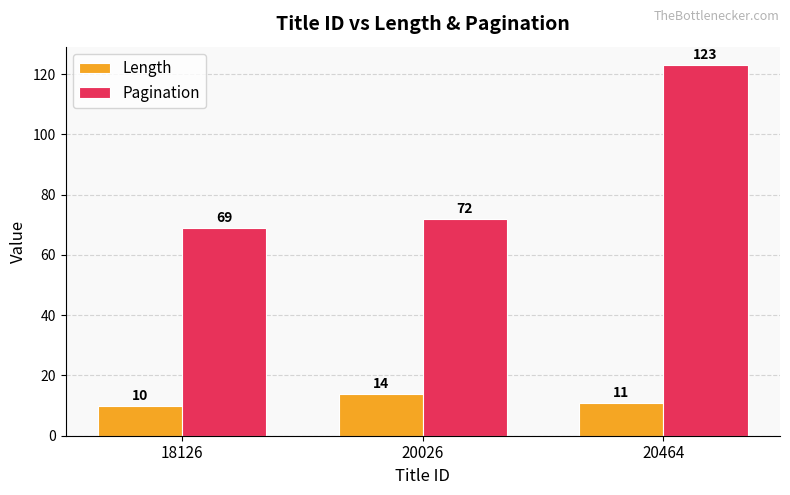

Is the value of Pagination at 20464 greater than the value of Length at 18126?

Yes